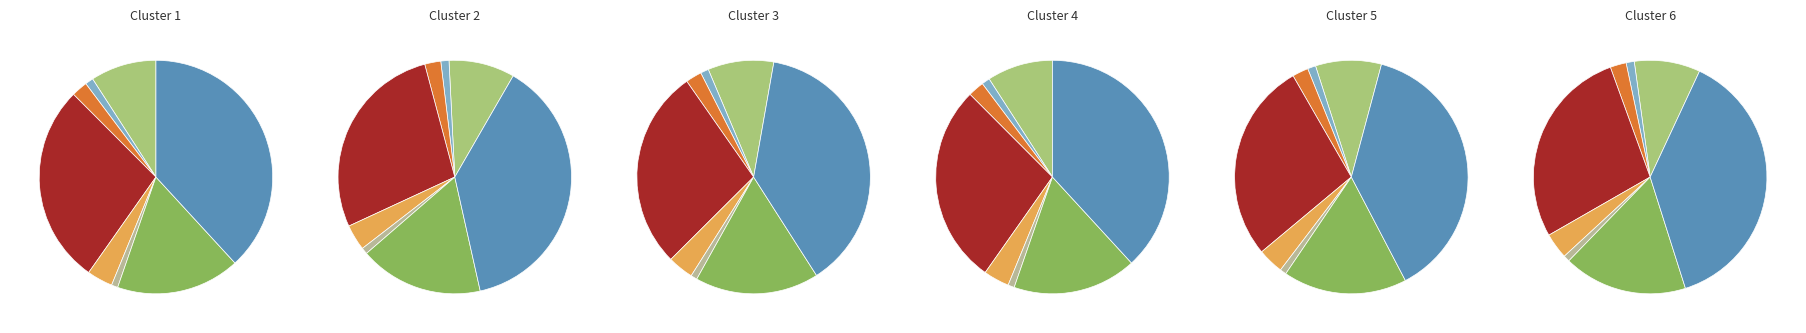

Does Busulfan account for over 50% of the chart?

No